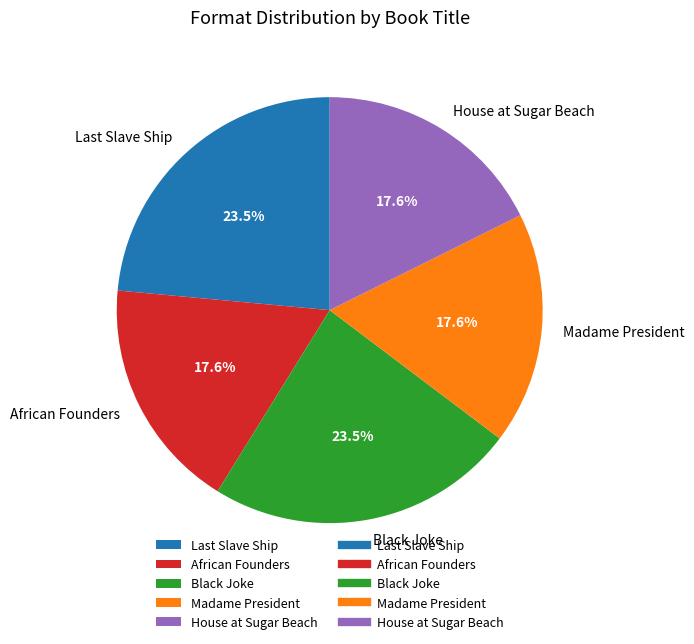

To the nearest percent, what portion does Madame President represent?

18%